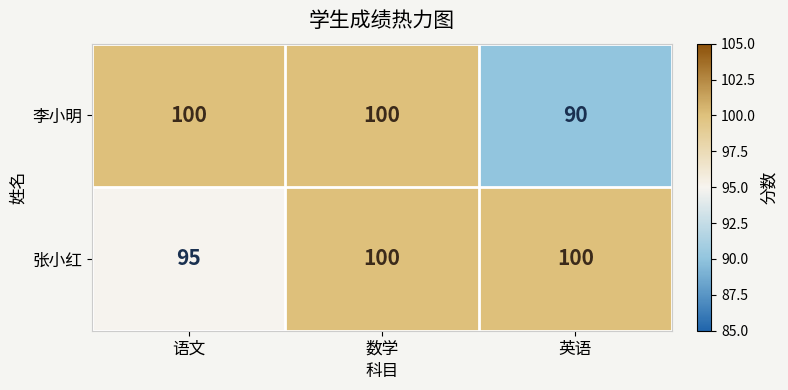

How many series are shown in this chart?

2